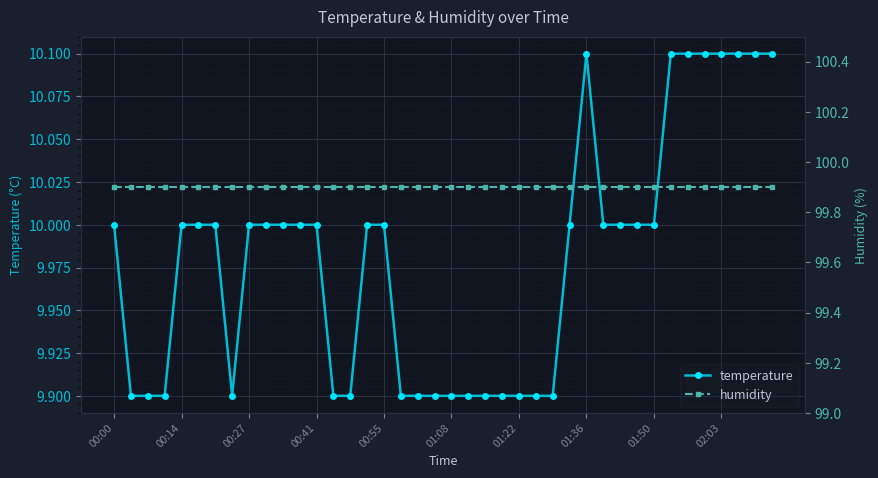

What is the difference between the maximum and minimum values in the temperature series?

0.2